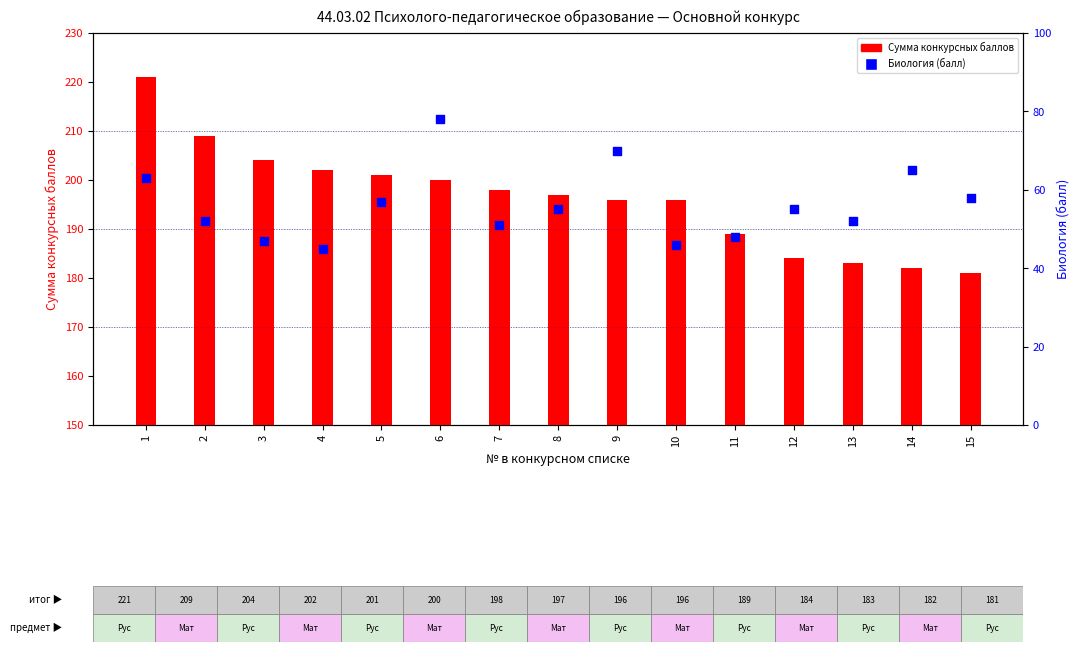

What is the total value across all series at 14?

247